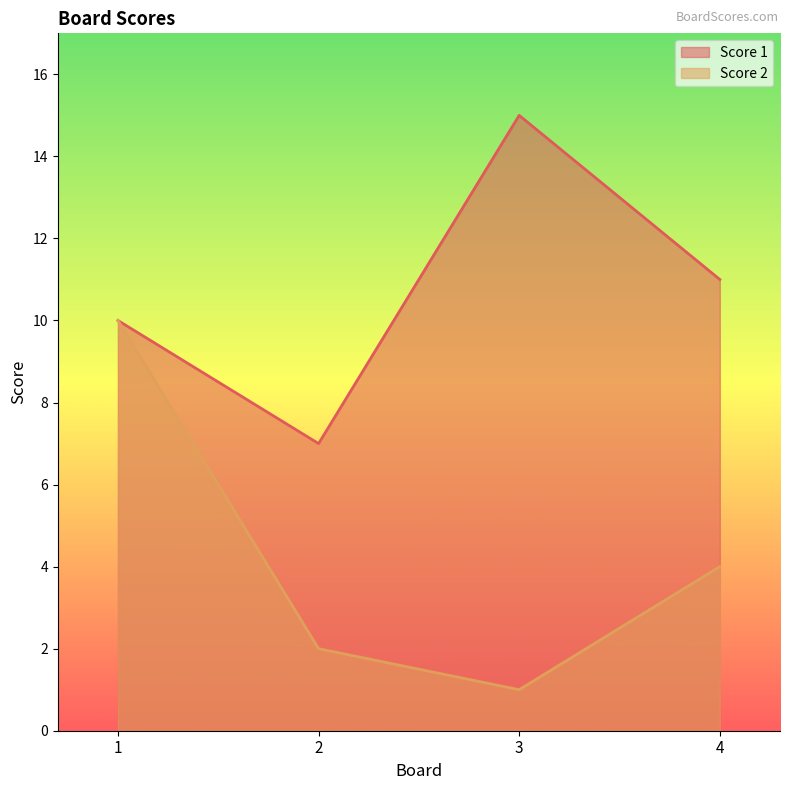

True or false: Score 1 and Score 2 intersect in this chart.

False